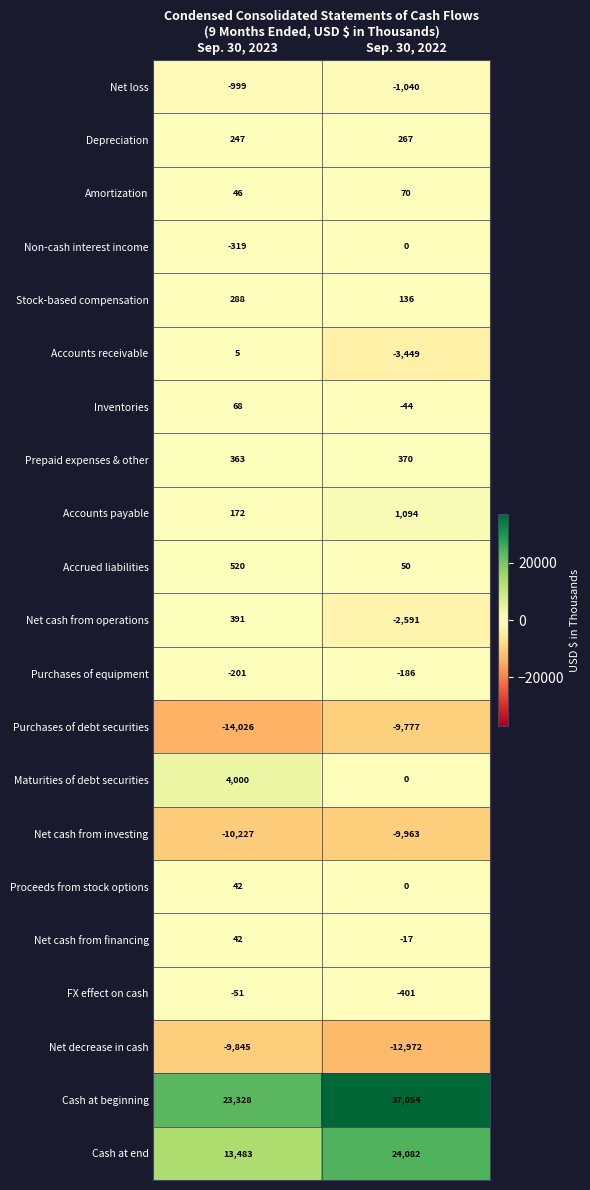

How many categories are shown in the chart?

2